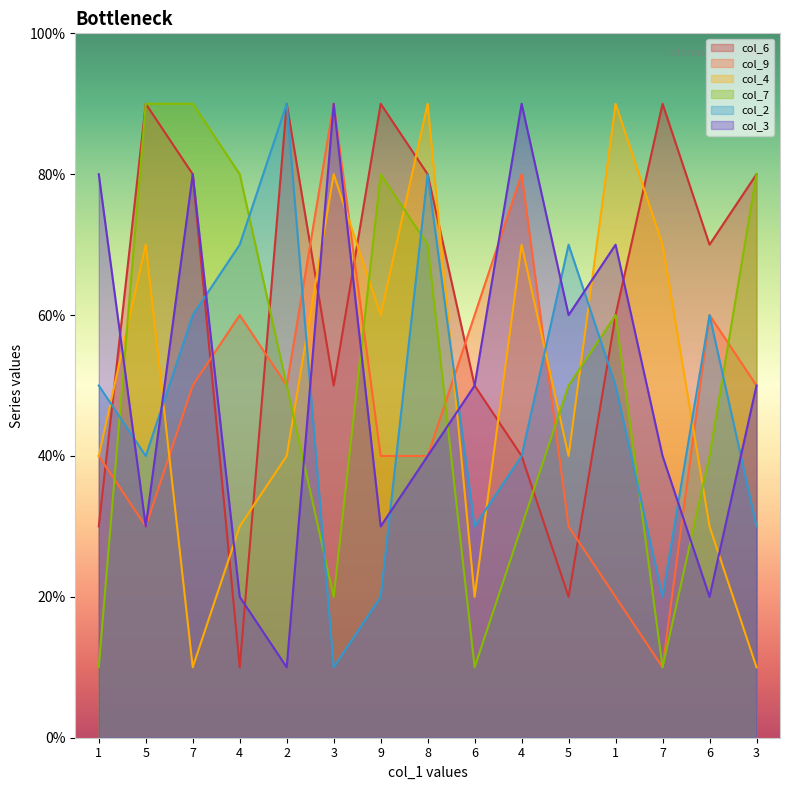

Is it true that col_7 equals 7 at 5?

False